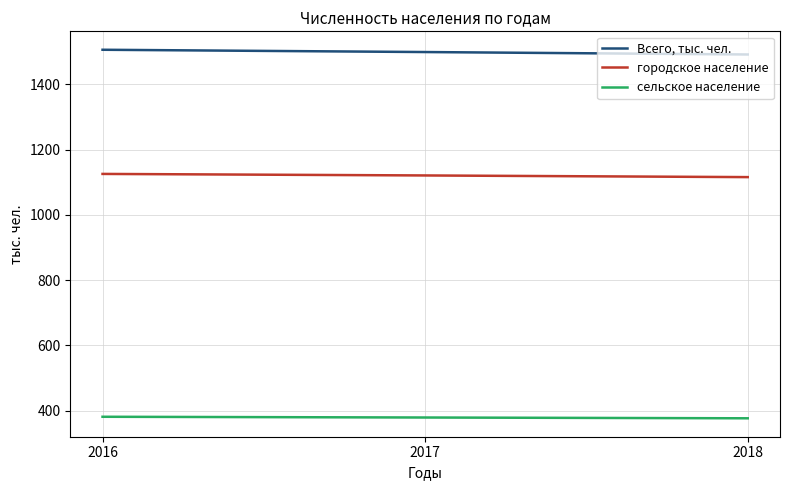

Rank the series at 2017 from highest to lowest value.

Всего, тыс. чел., городское население, сельское население